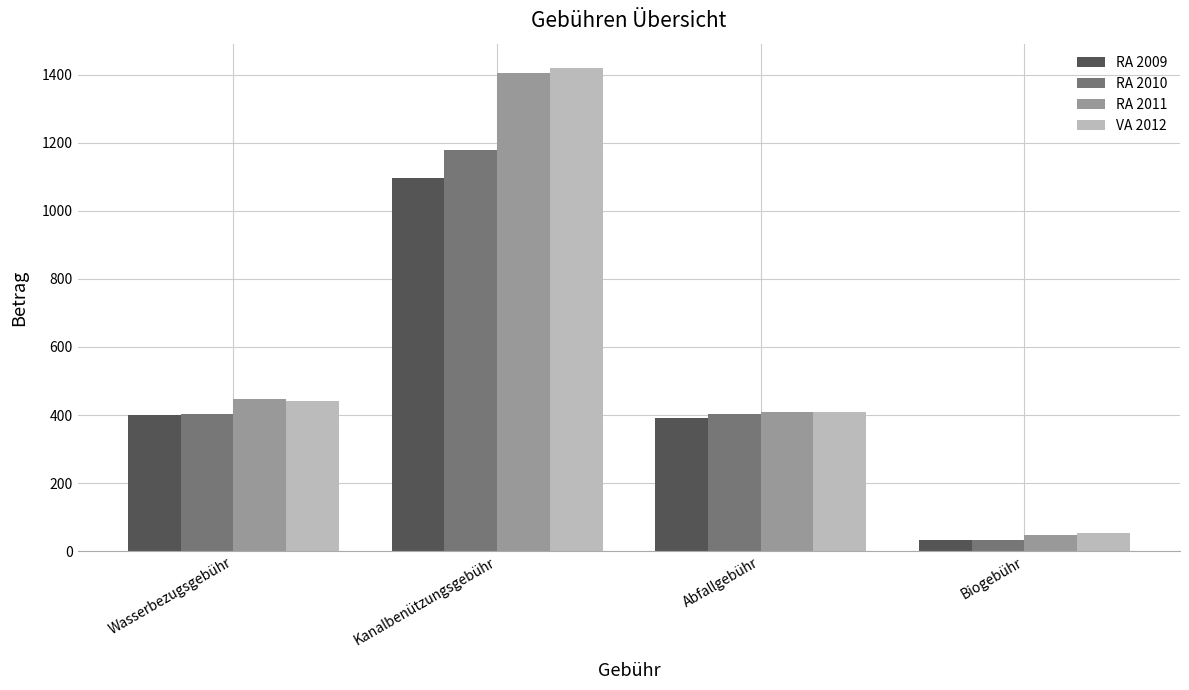

At which category is the sum across all series the highest?

Kanalbenützungsgebühr